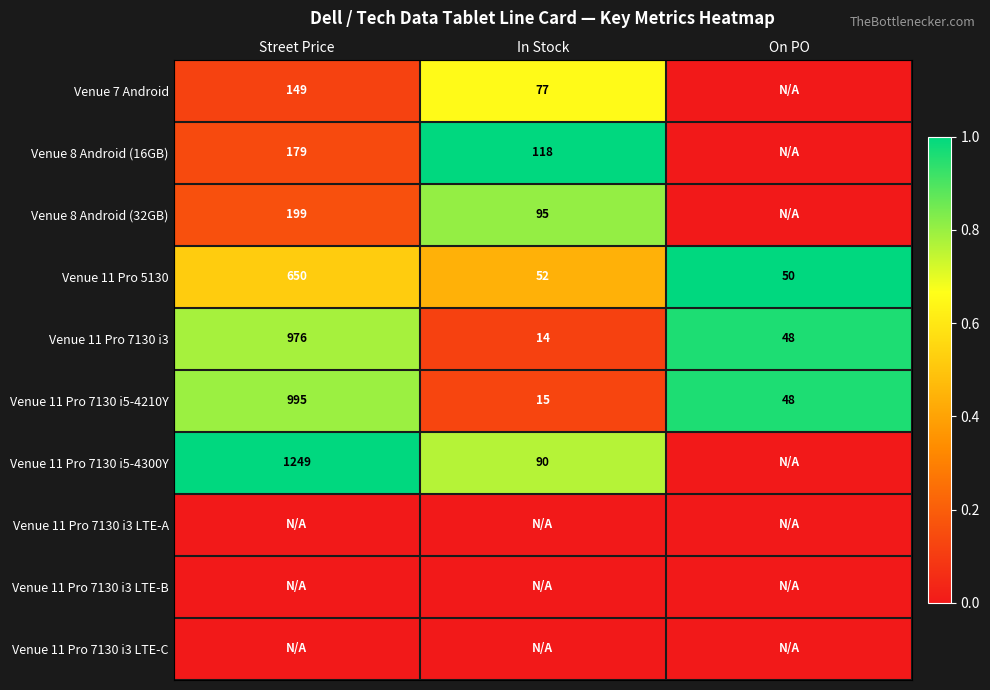

Rank the categories by Venue 11 Pro 7130 i5-4210Y value from highest to lowest.

Street Price, On PO, In Stock